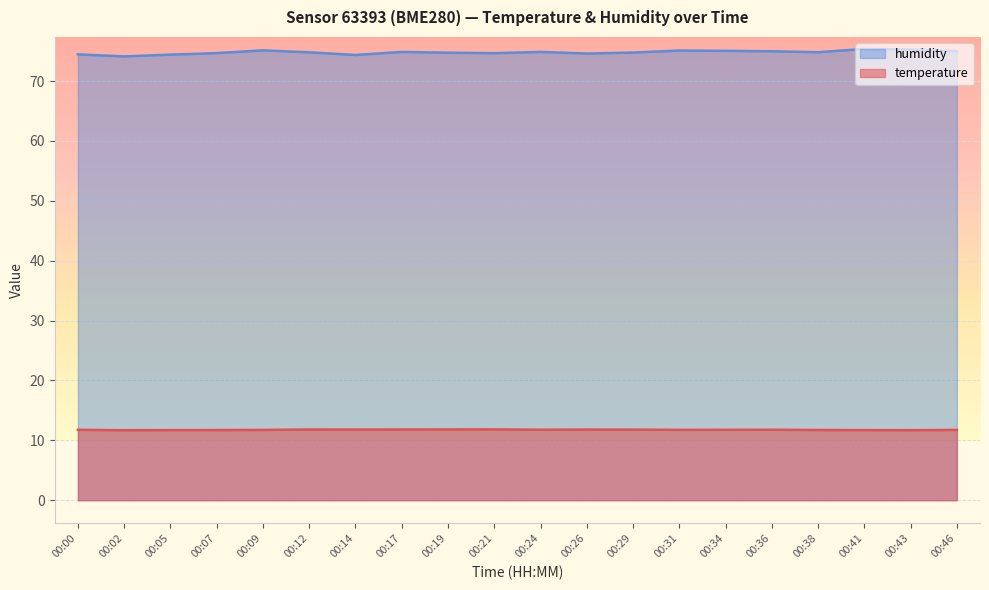

Which series has the largest total across all categories?

humidity